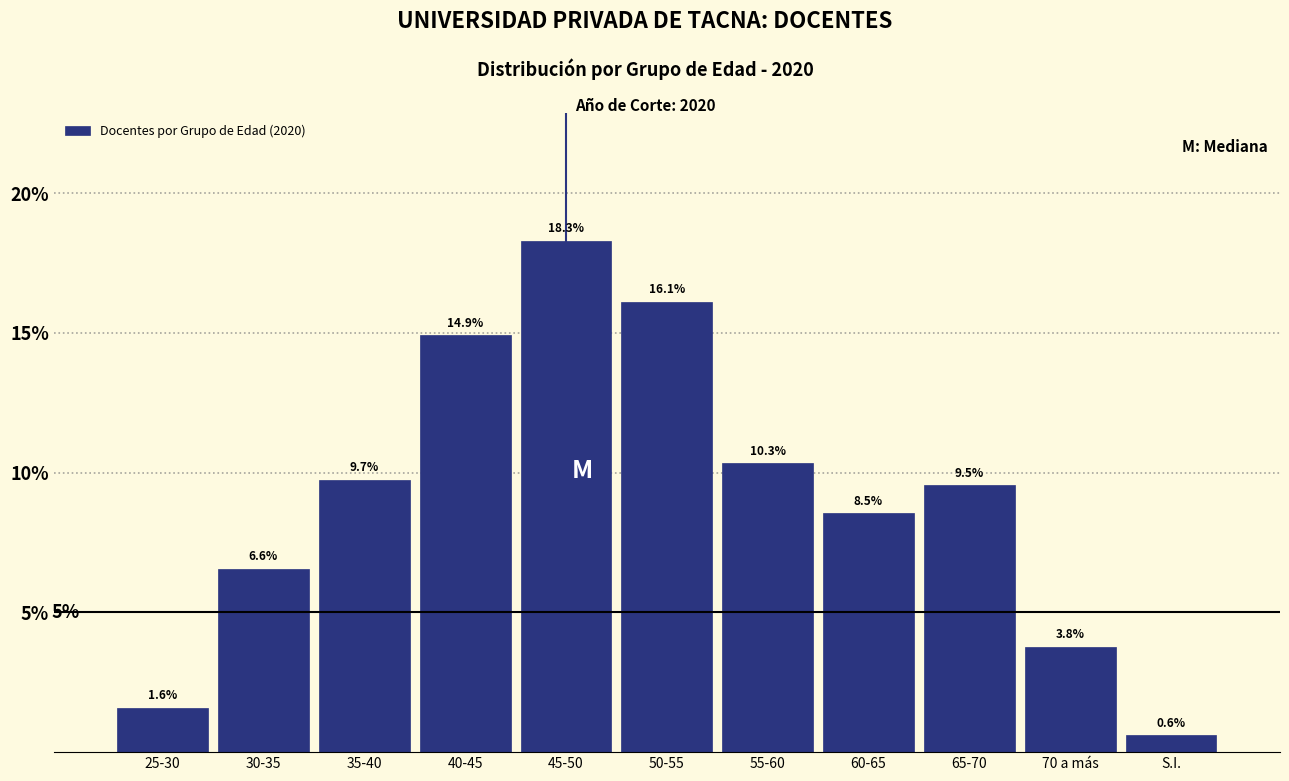

Reading left to right, what are all the values shown in this chart?

1.6	6.6	9.7	14.9	18.3	16.1	10.3	8.5	9.5	3.8	0.6